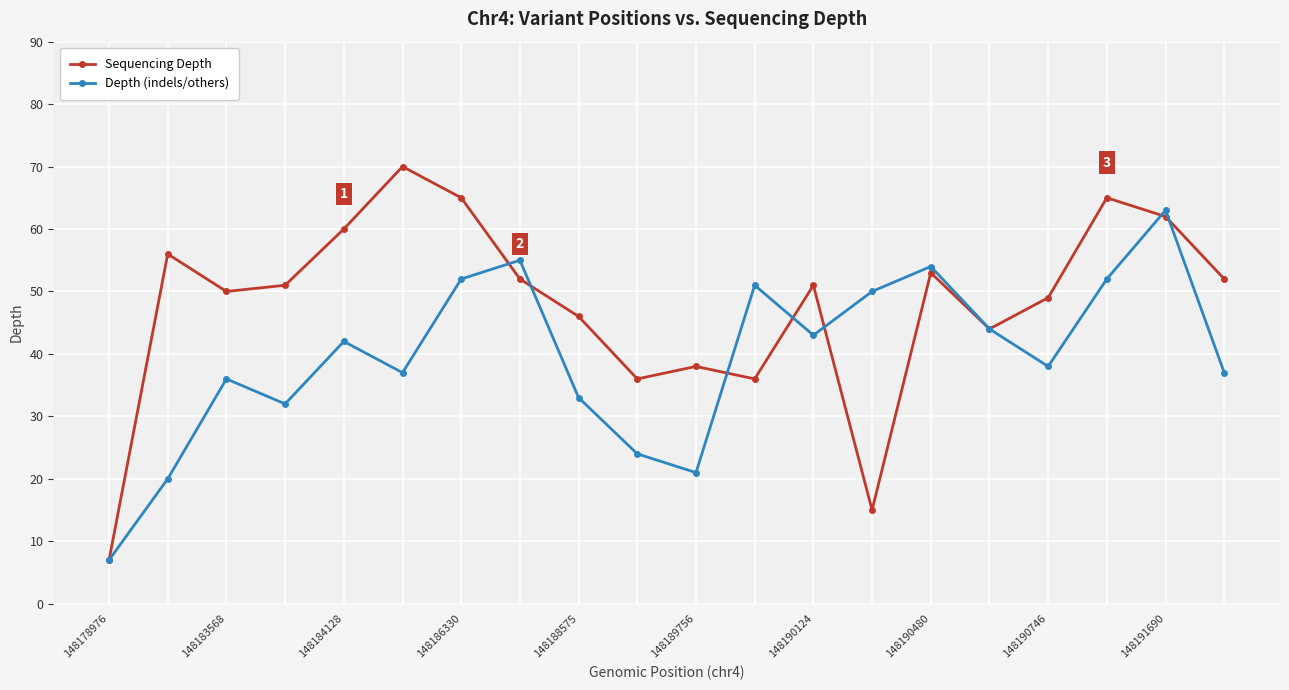

What is the average value of the Depth (indels/others) series?

40